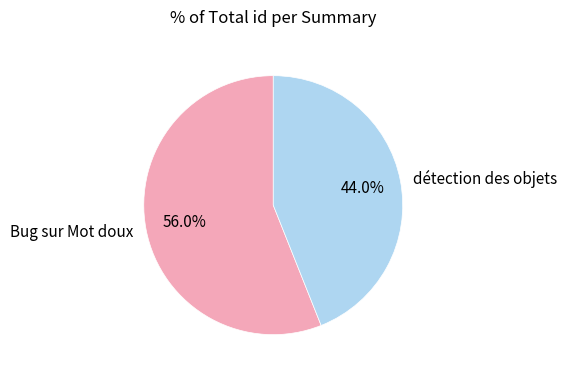

To the nearest percent, what portion does détection des objets represent?

44%